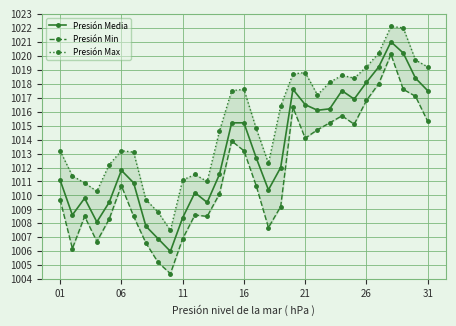

True or false: Presión Media has a value of 1514.2 at 11.

False